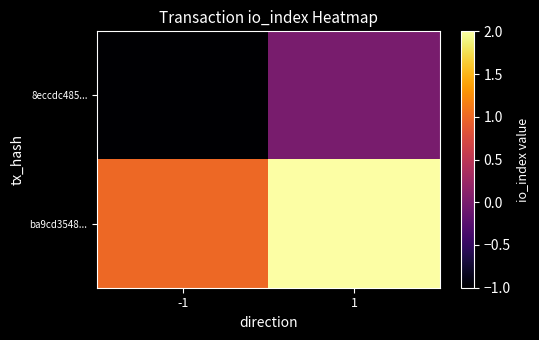

At 1, list the series in order from smallest to largest.

8eccdc485..., ba9cd3548...